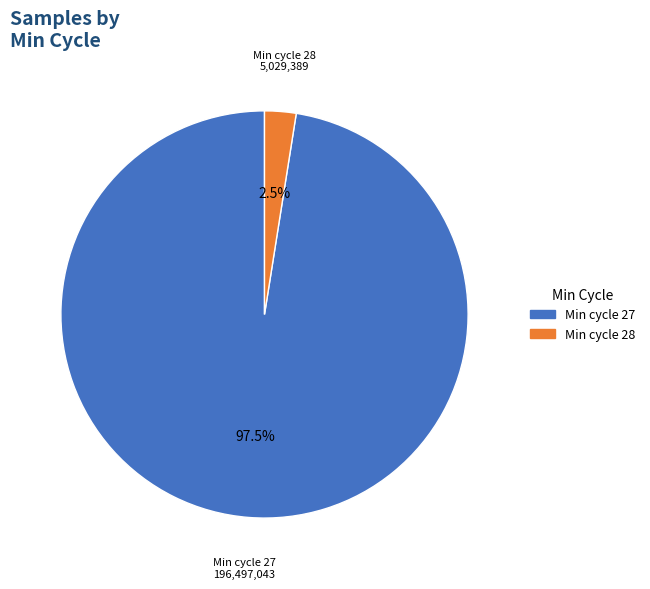

Rank the categories by value from lowest to highest.

Min cycle 28, Min cycle 27